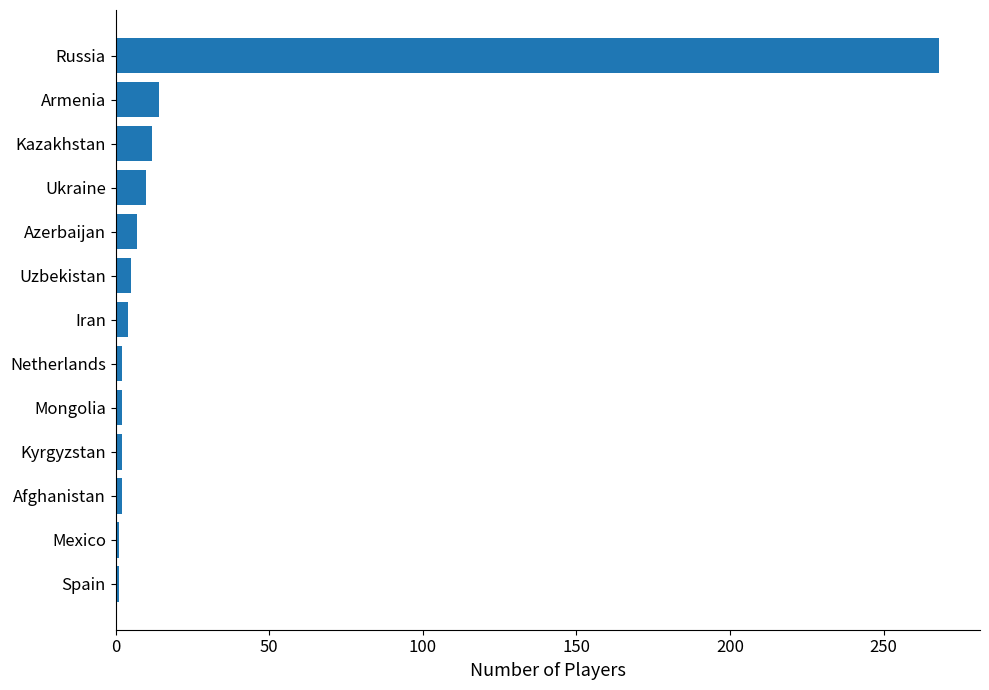

Count the number of categories in the chart.

13